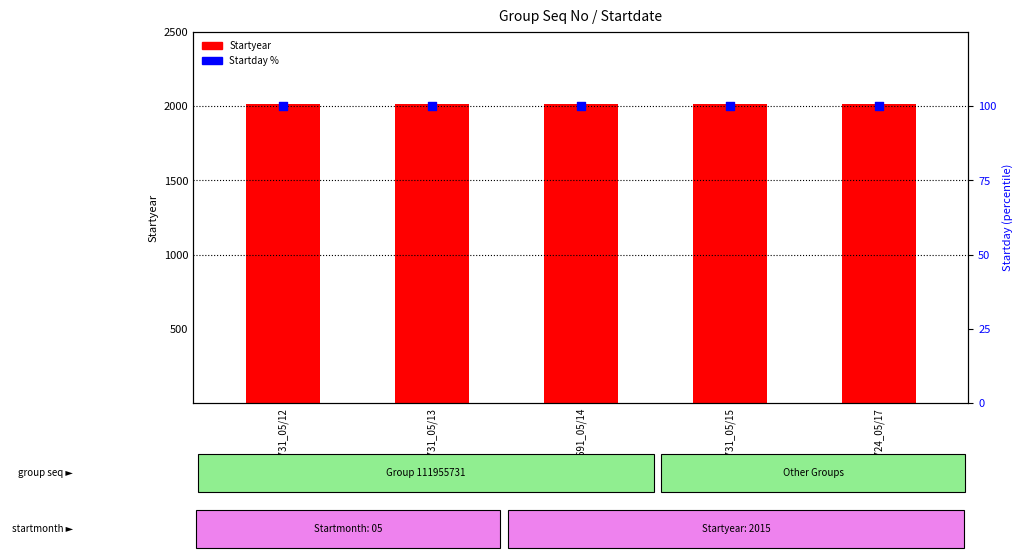

Which series contains the highest Y value?

Startyear